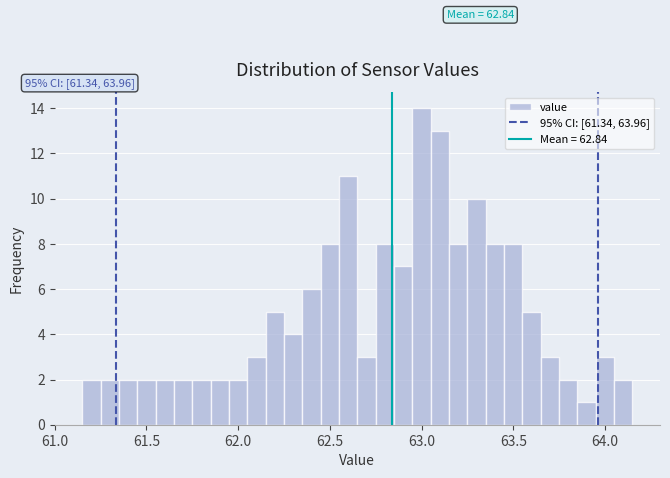

Around what value on the x-axis is the tallest bar? Give the approximate position of its centre, as read against the axis.

63.00